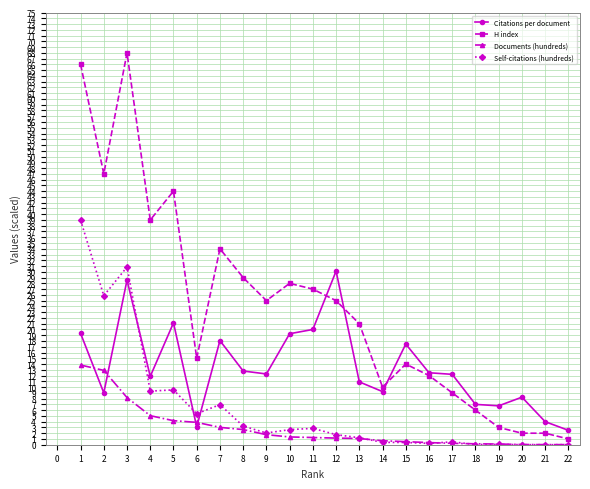

What is the value of the Self-citations (hundreds) point at the 12th from the left?

1.8